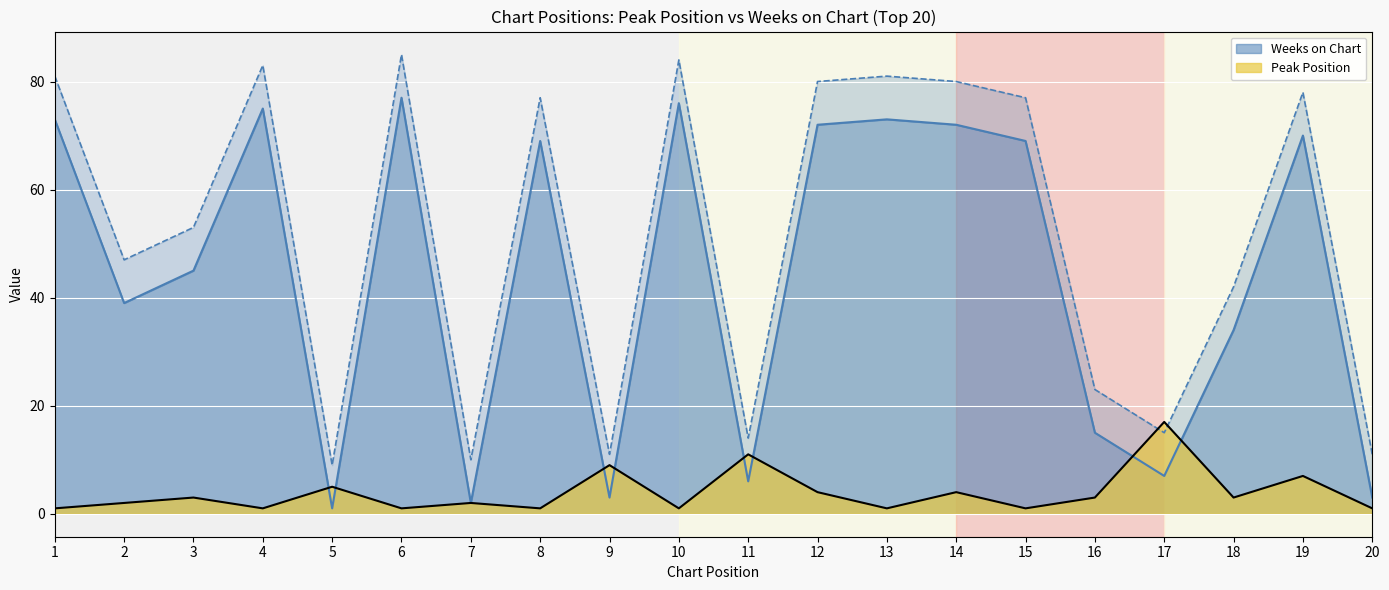

The Weeks on Chart series shows 5 at 20. True or false?

False